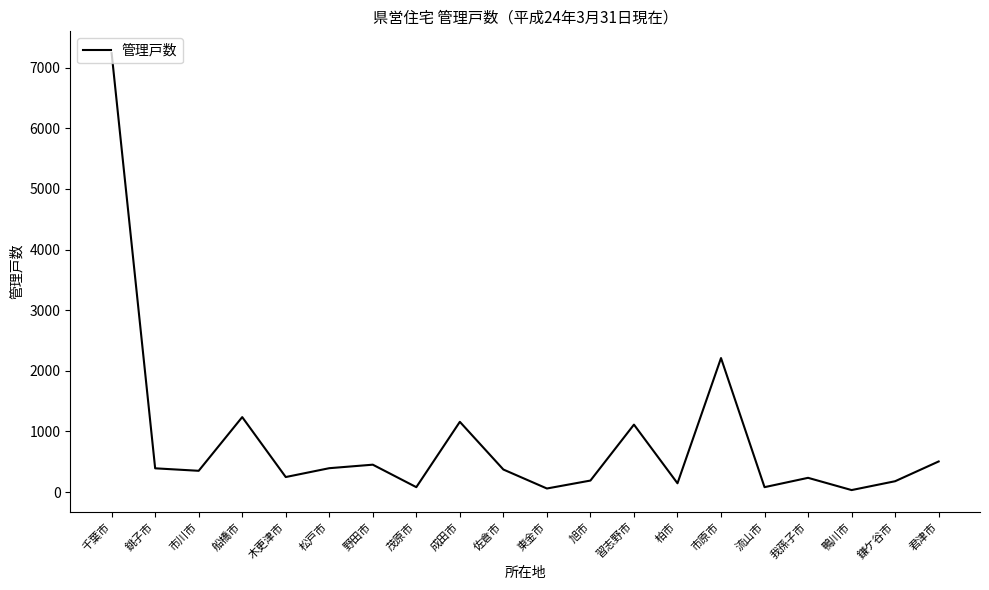

Where is the first local maximum?

船橋市